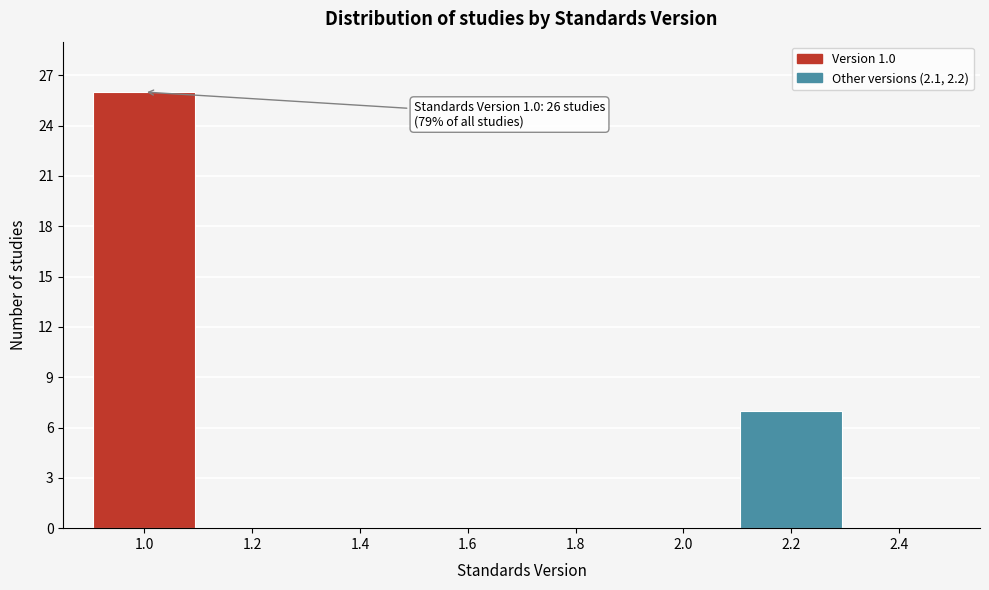

Reading left to right, what are all the values shown in this chart?

1.0=26	1.2=0	1.4=0	1.6=0	1.8=0	2.0=0	2.2=7	2.4=0